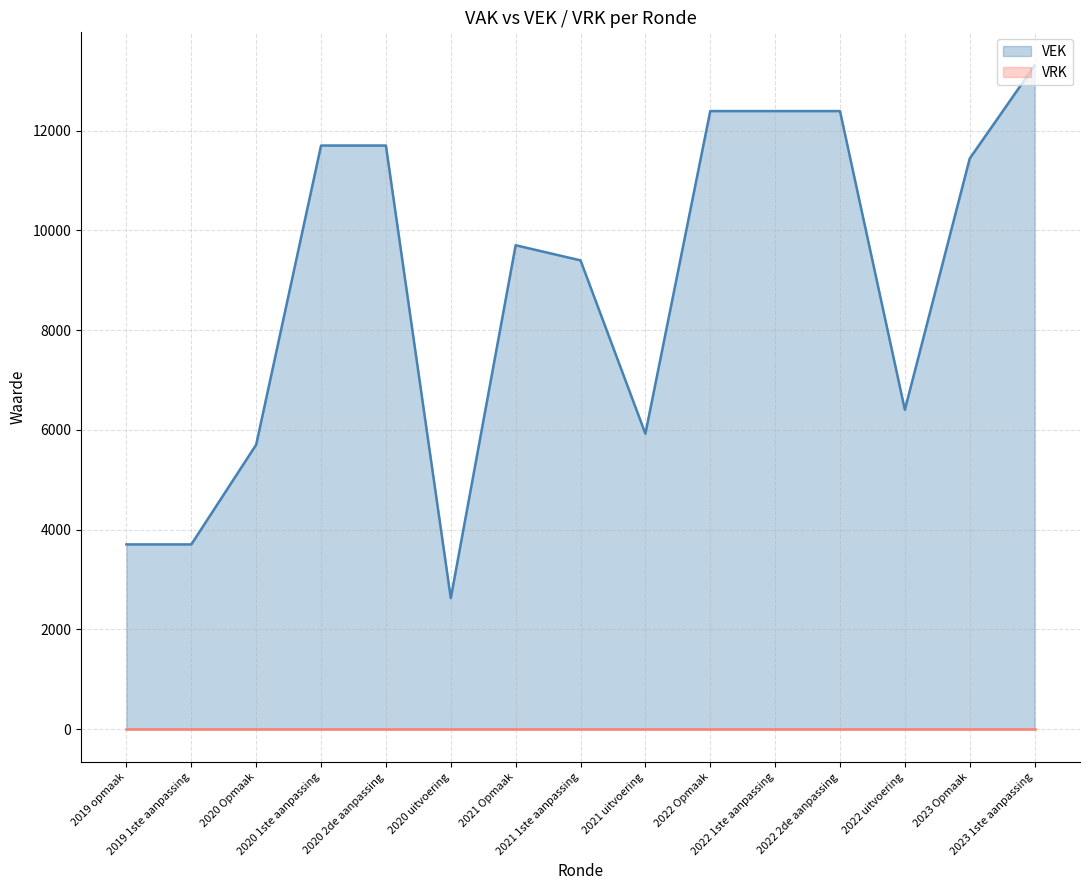

The VEK series shows 2442 at 2019 1ste aanpassing. True or false?

False